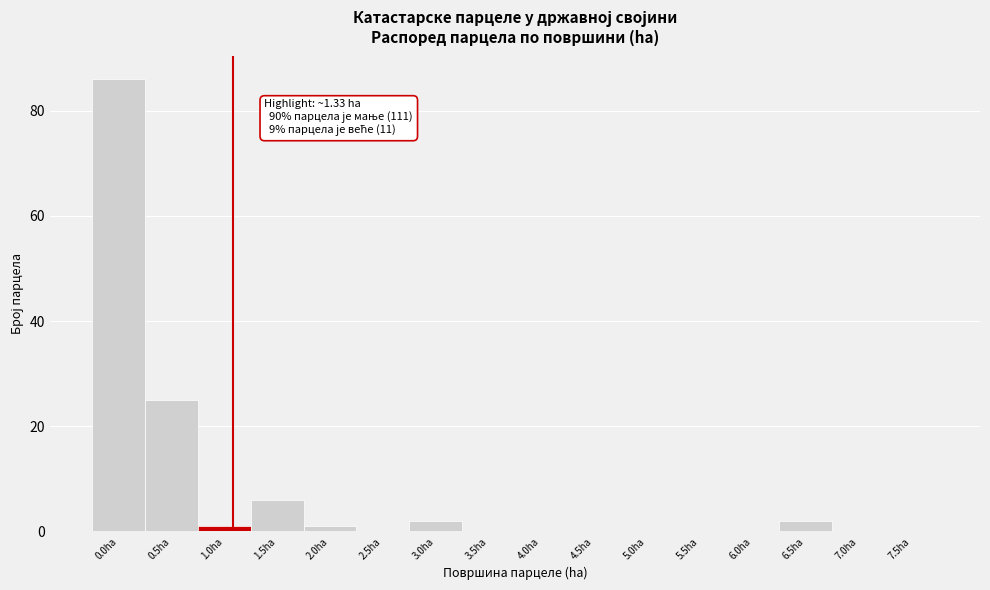

What is the sum of all values?

123